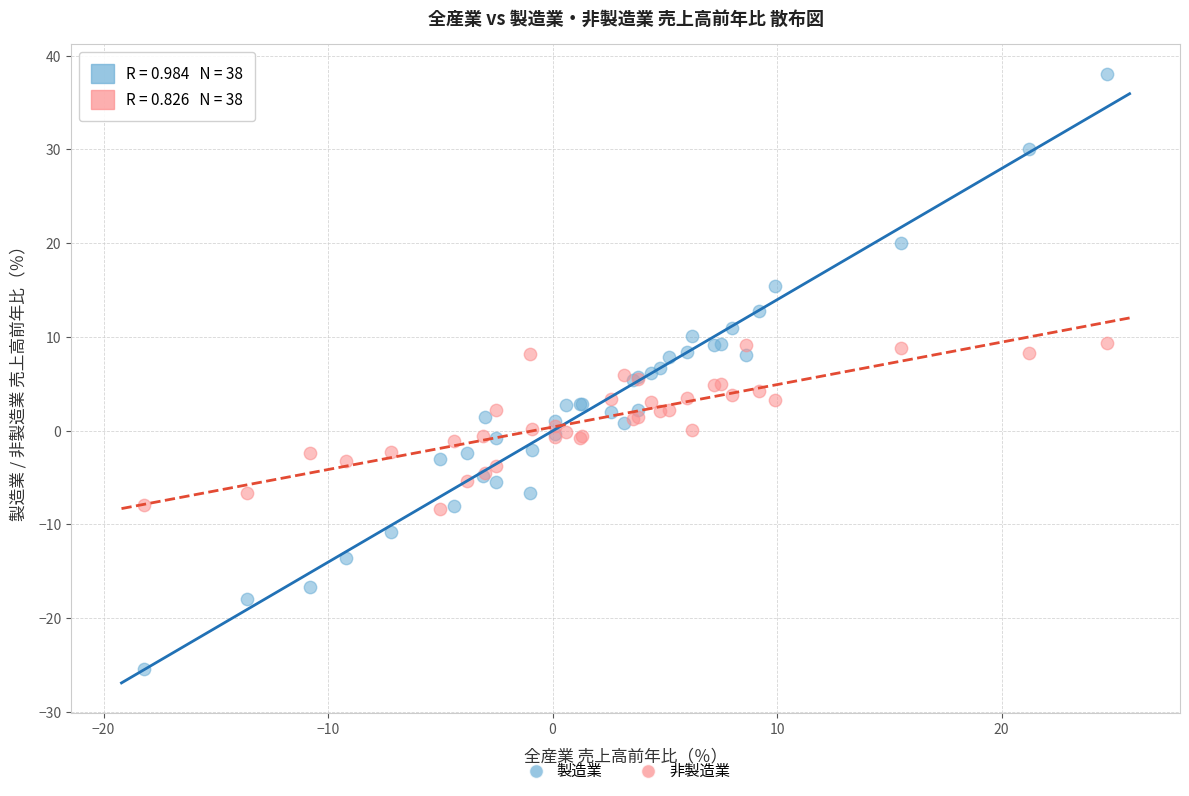

Which series reaches the minimum Y coordinate?

製造業